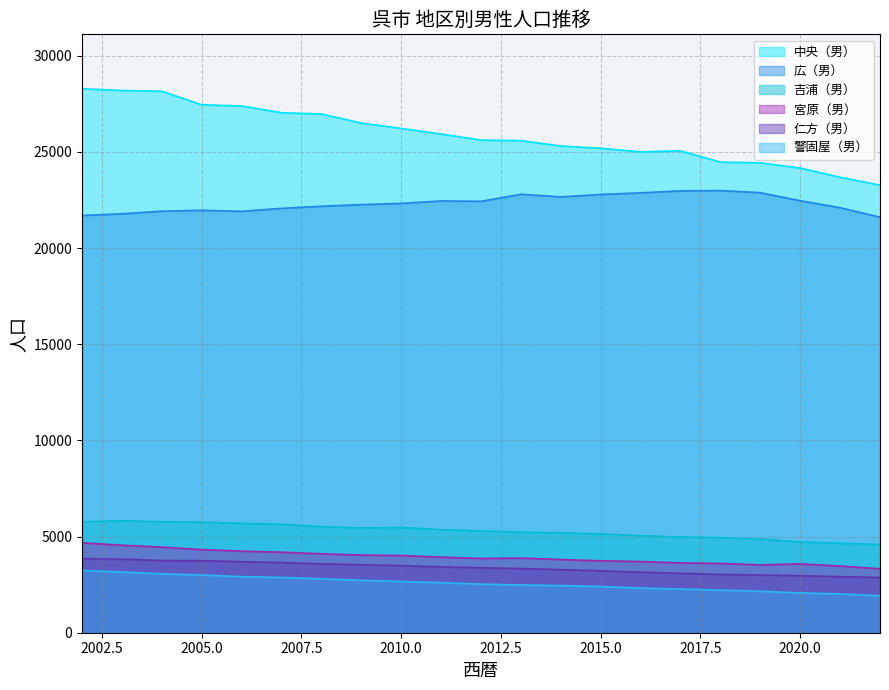

List the labels in order of 警固屋（男） value, smallest first.

2022, 2021, 2020, 2019, 2018, 2017, 2016, 2015, 2014, 2013, 2012, 2011, 2010, 2009, 2008, 2007, 2006, 2005, 2004, 2003, 2002